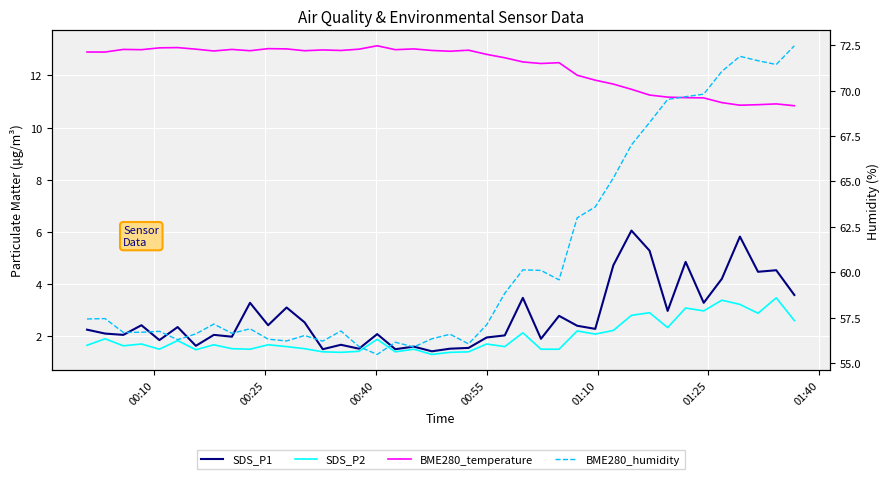

How many interior local valleys does the BME280_humidity series have?

10